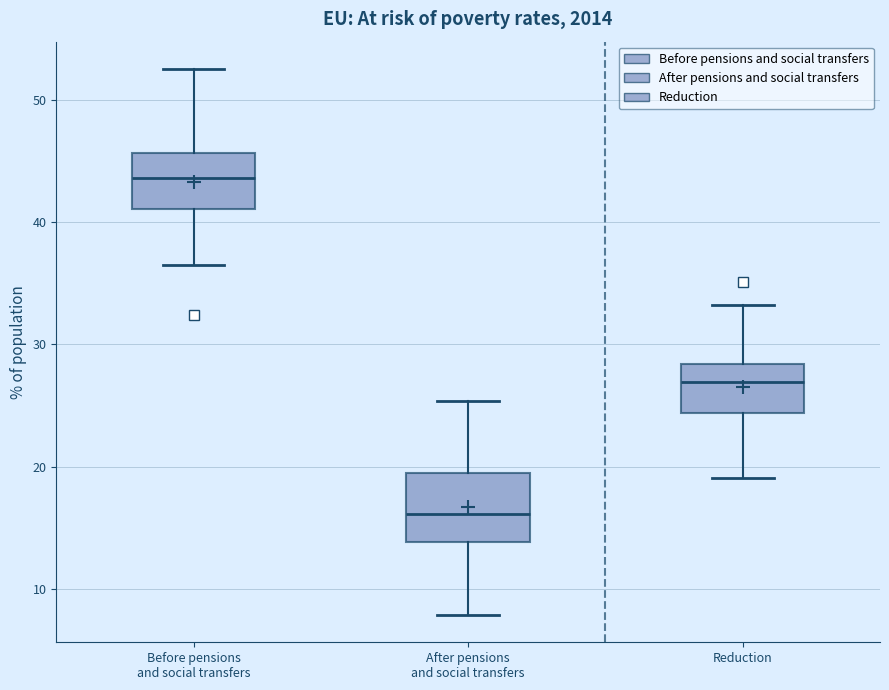

Reading left to right, read every box against the y-axis: the position of its median line, the range the box covers, and the ends of its whiskers. The values are not printed on the chart, so give them approximately, as read against the axis.

Before pensions and social transfers: median 44, box 41 to 46, whiskers 37 to 53
After pensions and social transfers: median 16, box 14 to 19, whiskers 8 to 25
Reduction: median 27, box 24 to 28, whiskers 19 to 33